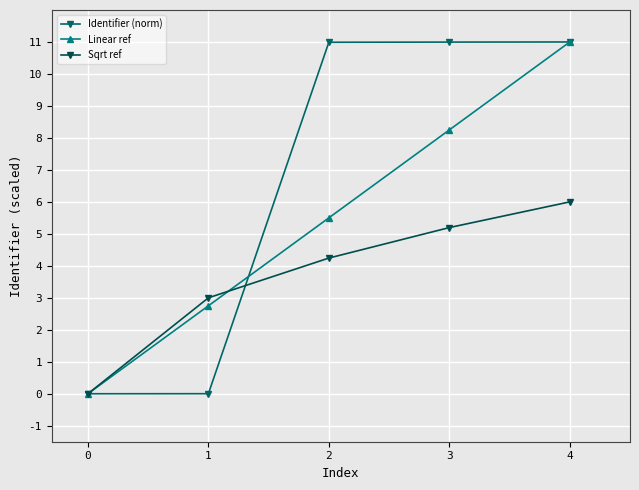

How many lines are shown in the chart?

3